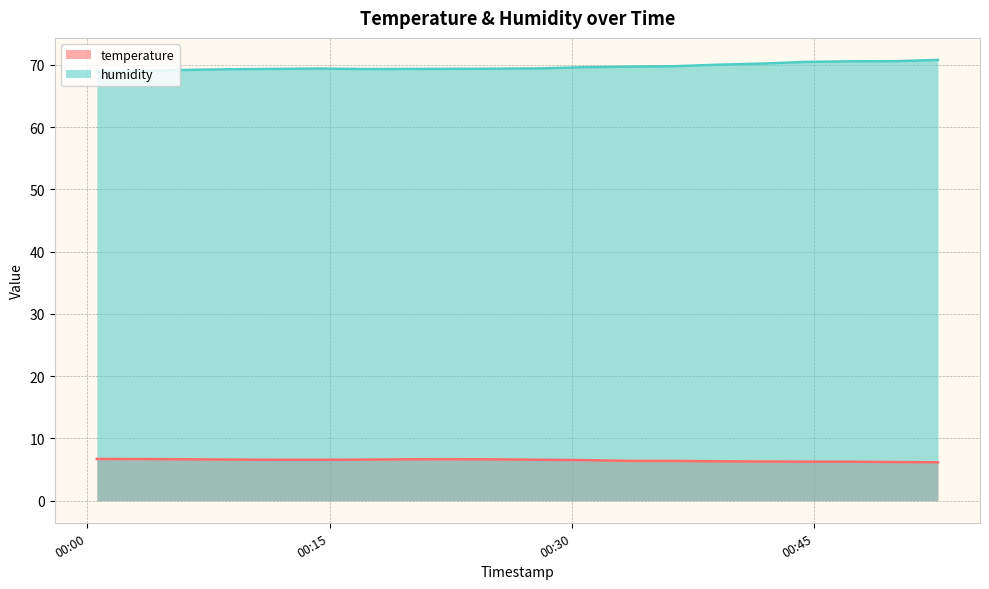

Reading left to right, list all the values displayed in this chart.

temperature: 2024-02-26T00:00:36=6.7	2024-02-26T00:03:21=6.7	2024-02-26T00:06:05=6.7	2024-02-26T00:08:50=6.6	2024-02-26T00:11:36=6.6	2024-02-26T00:14:21=6.6	2024-02-26T00:17:05=6.6	2024-02-26T00:19:49=6.7	2024-02-26T00:22:33=6.7	2024-02-26T00:25:17=6.7	2024-02-26T00:28:01=6.6	2024-02-26T00:30:46=6.5	2024-02-26T00:33:31=6.4	2024-02-26T00:36:15=6.4	2024-02-26T00:38:59=6.3	2024-02-26T00:41:43=6.3	2024-02-26T00:44:27=6.3	2024-02-26T00:47:11=6.3	2024-02-26T00:49:55=6.2	2024-02-26T00:52:39=6.2
humidity: 2024-02-26T00:00:36=69.0	2024-02-26T00:03:21=69.0	2024-02-26T00:06:05=69.2	2024-02-26T00:08:50=69.3	2024-02-26T00:11:36=69.4	2024-02-26T00:14:21=69.4	2024-02-26T00:17:05=69.3	2024-02-26T00:19:49=69.4	2024-02-26T00:22:33=69.4	2024-02-26T00:25:17=69.4	2024-02-26T00:28:01=69.5	2024-02-26T00:30:46=69.6	2024-02-26T00:33:31=69.7	2024-02-26T00:36:15=69.8	2024-02-26T00:38:59=70.0	2024-02-26T00:41:43=70.2	2024-02-26T00:44:27=70.5	2024-02-26T00:47:11=70.6	2024-02-26T00:49:55=70.6	2024-02-26T00:52:39=70.8